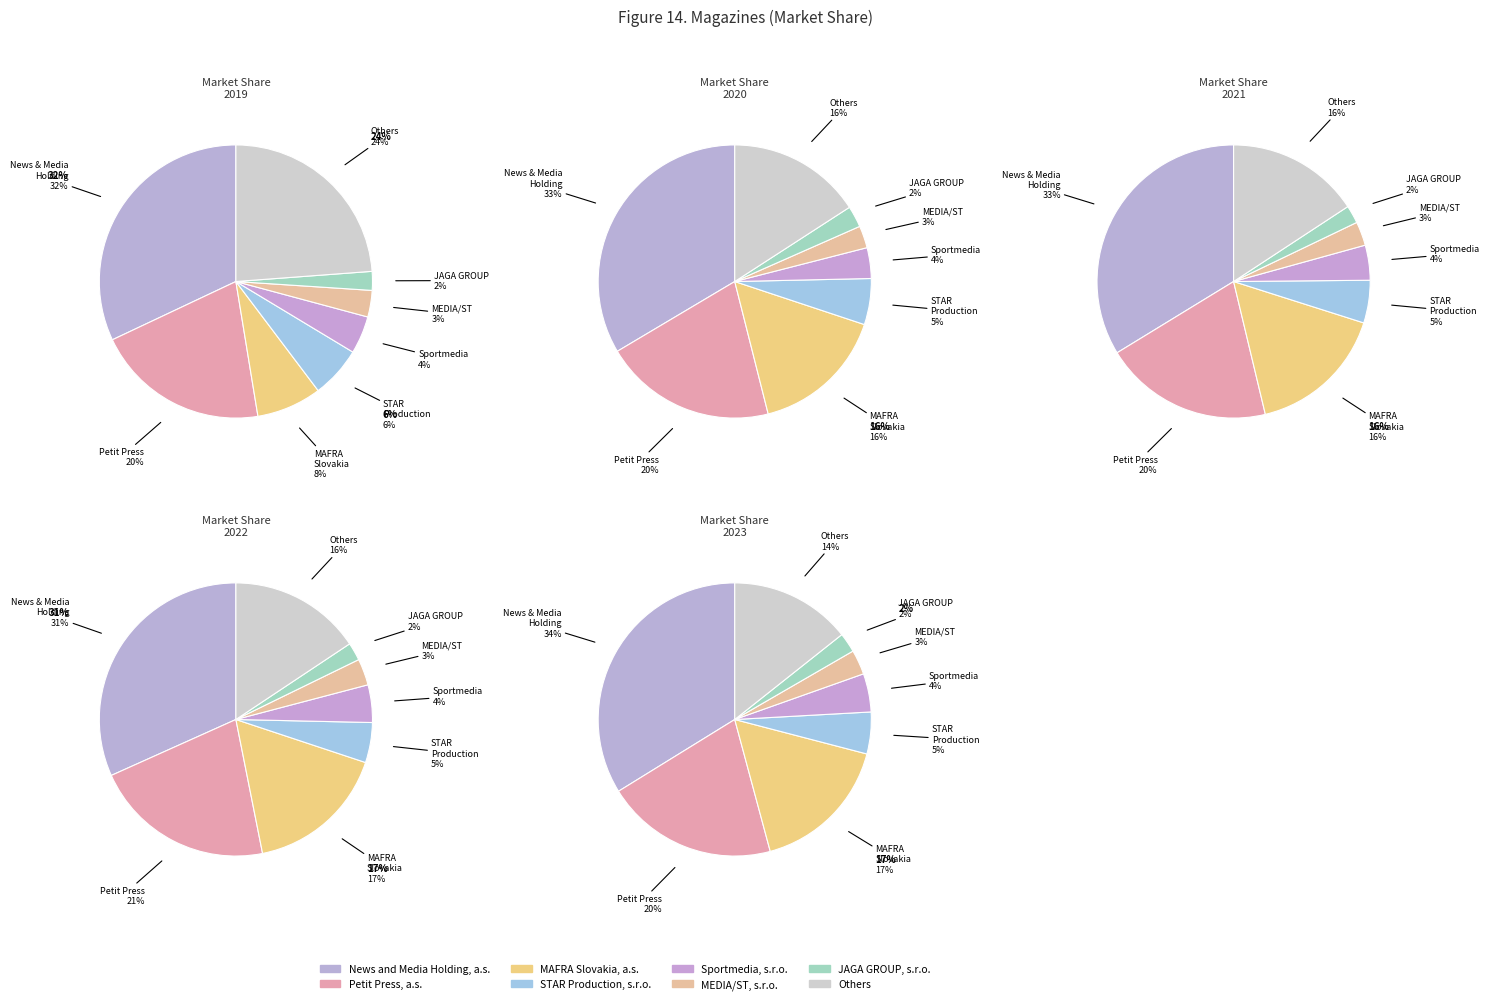

Is it true that STAR Production, s.r.o. is 6% of the pie?

True